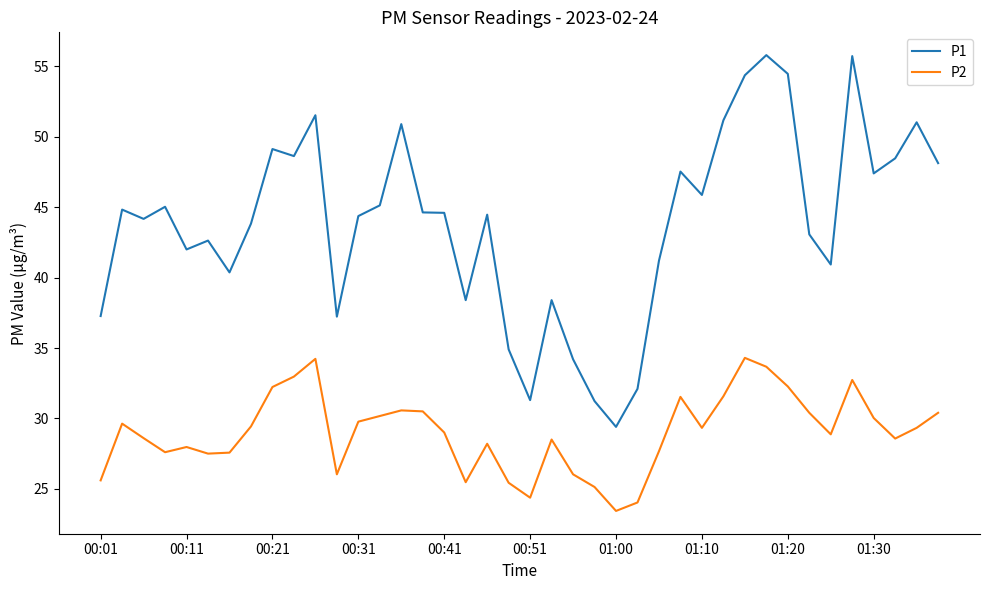

True or false: P2 and P1 intersect in this chart.

False